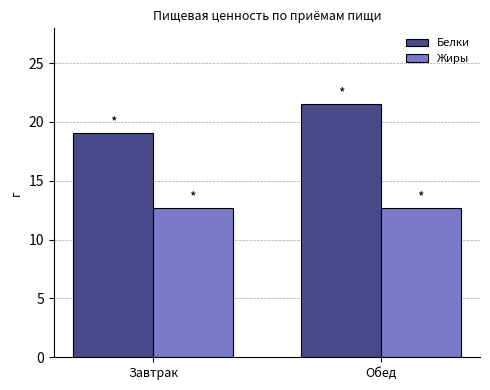

Which series changed the most between Завтрак and Обед?

Белки